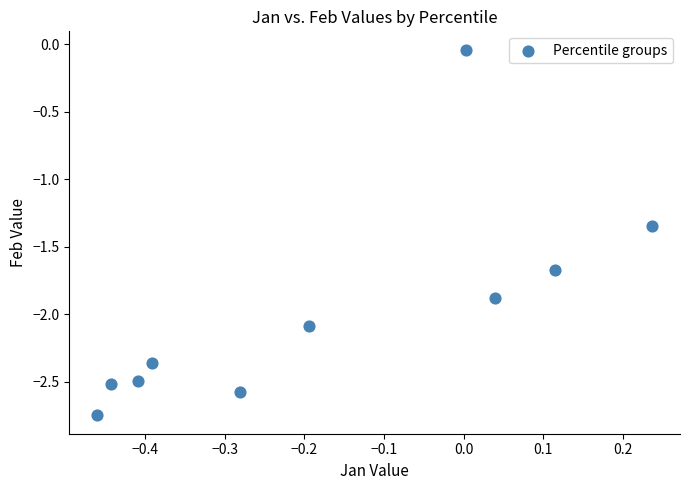

What is the range of Y values (max minus min)?

2.7